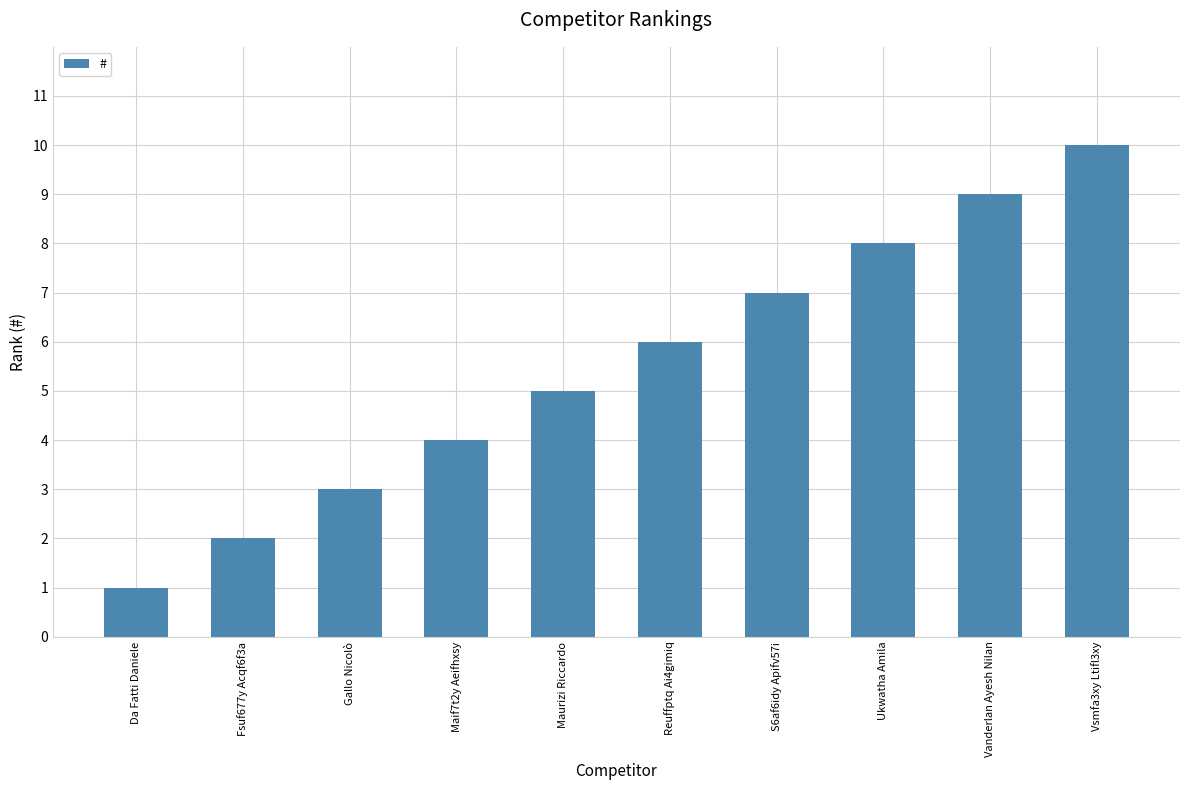

Reading left to right, list all the values displayed in this chart.

1	2	3	4	5	6	7	8	9	10